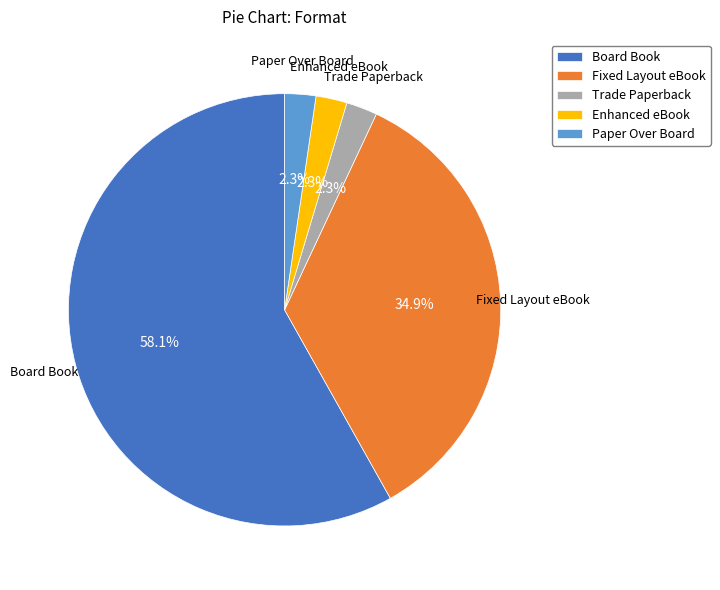

The Enhanced eBook slice represents 2% of the pie. True or false?

True